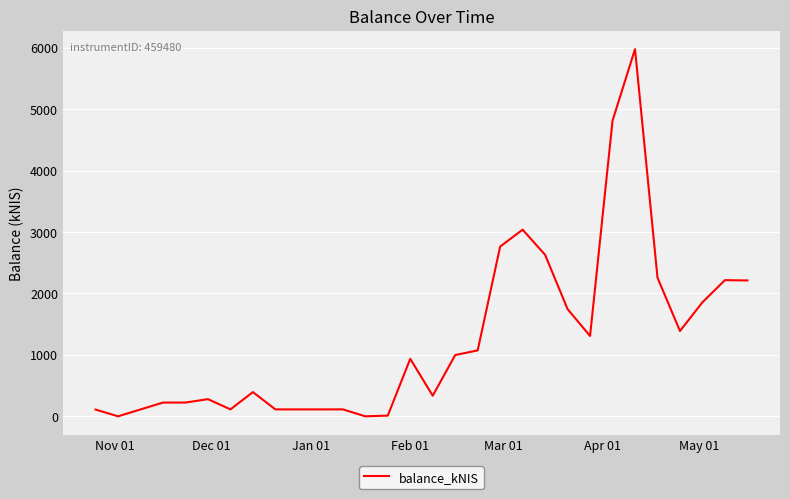

What is the maximum value shown in the chart?

5976.6